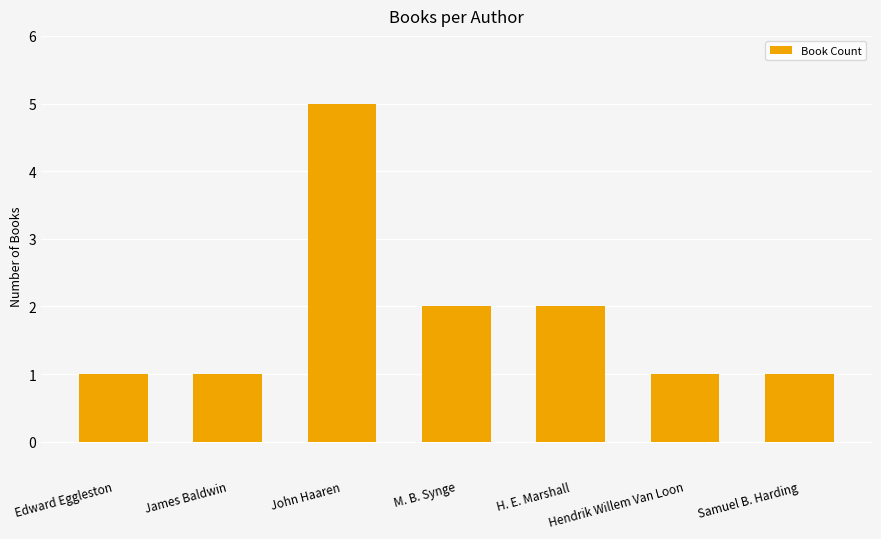

Between H. E. Marshall and John Haaren, which is larger?

John Haaren